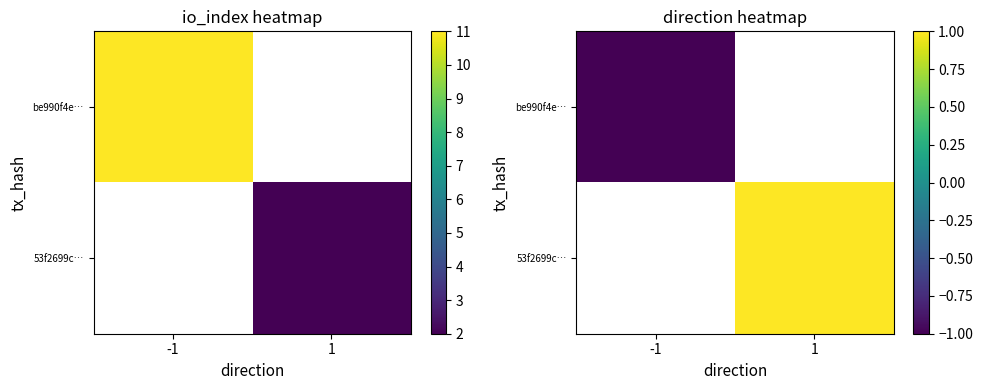

List the series in order of their peak value, highest first.

be990f4e…, 53f2699c…